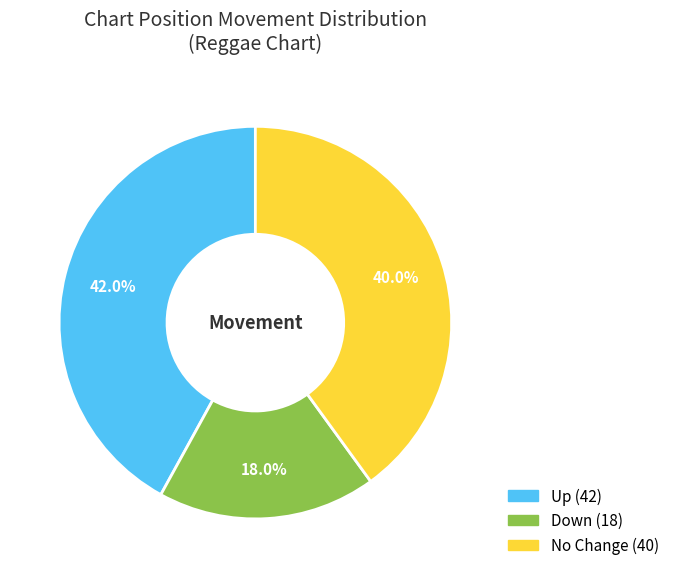

Is there a majority slice in this chart?

No